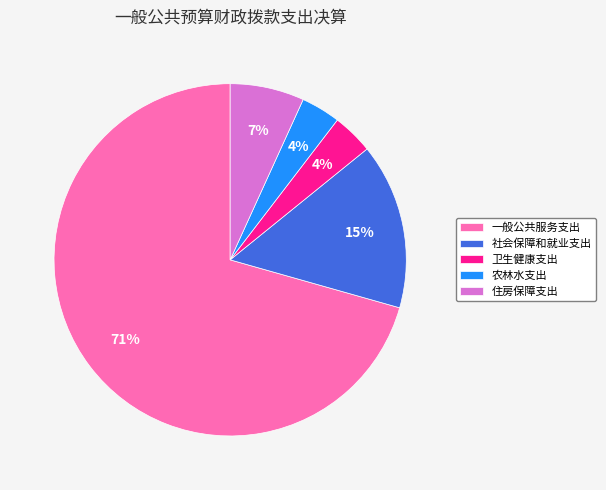

Does any single category account for the majority?

Yes